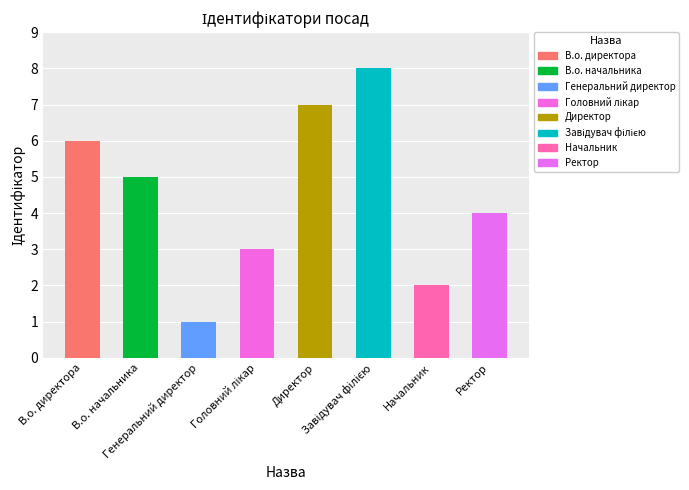

Are the bars horizontal?

No